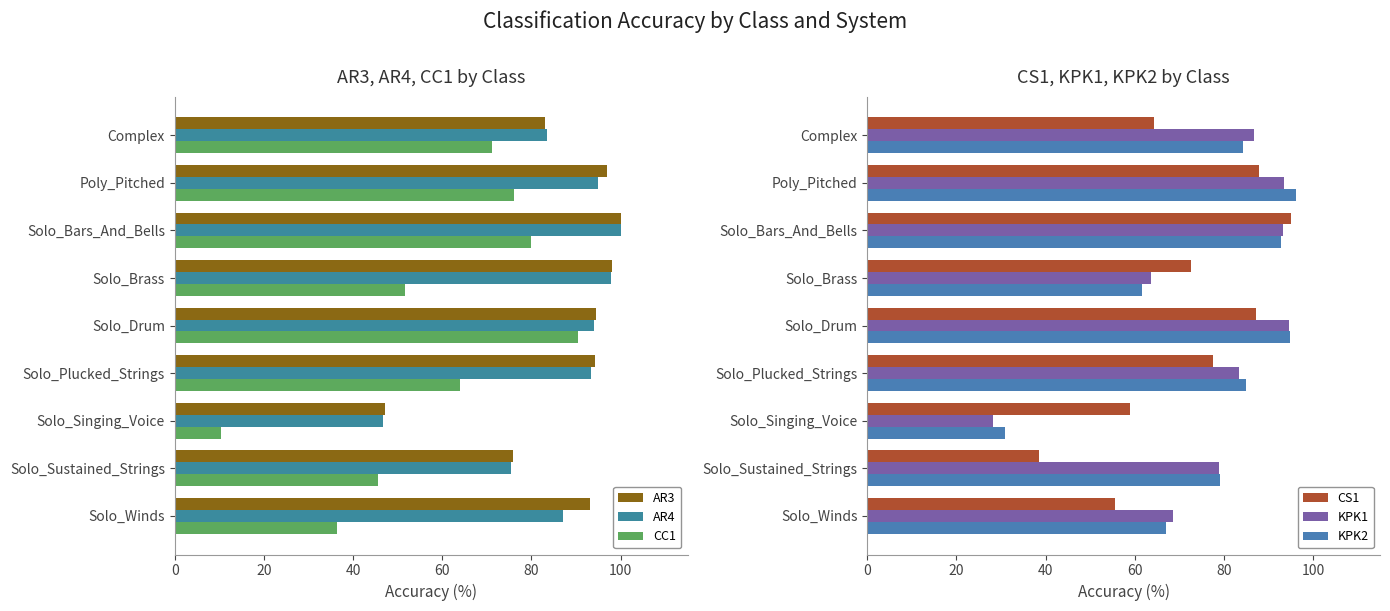

Is the value of CC1 at Complex greater than the value of AR3 at Solo_Brass?

No